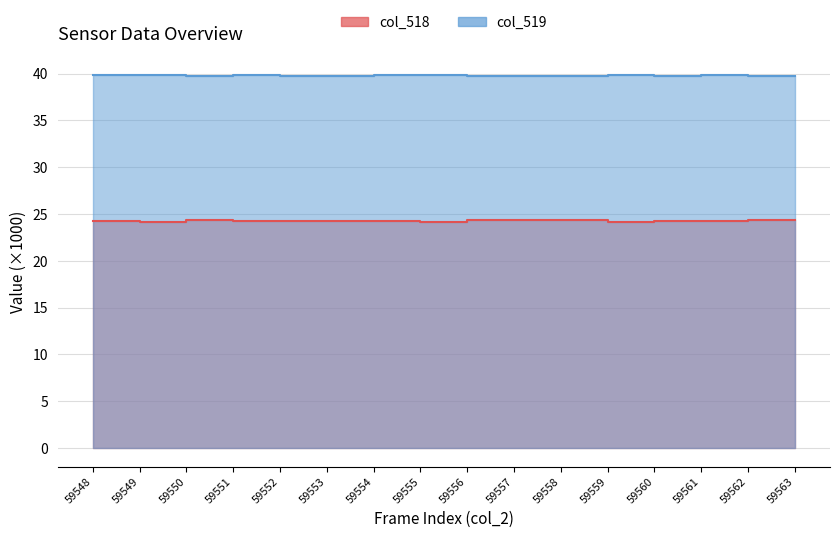

Which series changed the most between 59551 and 59562?

col_518